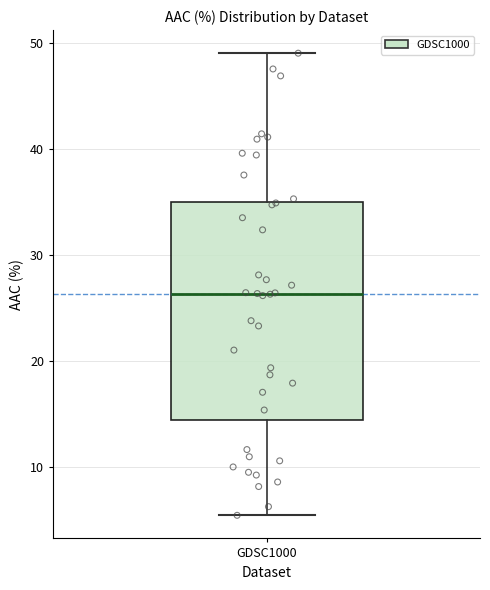

Where is the lower edge of the box for GDSC1000 on the y-axis? The values are not printed on the chart, so give them approximately, as read against the axis.

14